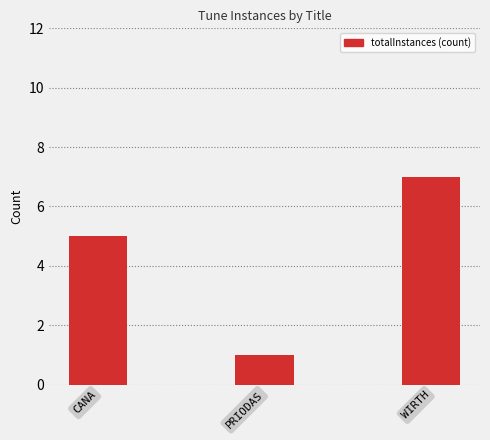

Reading left to right, list all the values displayed in this chart.

CANA=5	PRIODAS=1	WIRTH=7